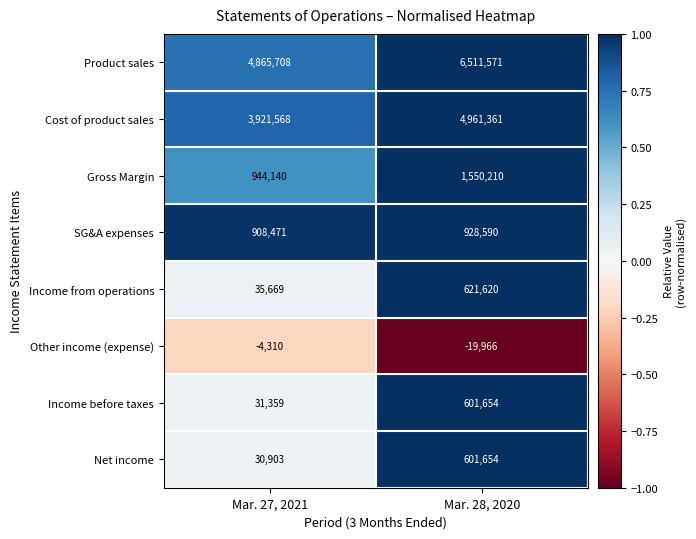

At which category is the sum across all series the highest?

Mar. 28, 2020